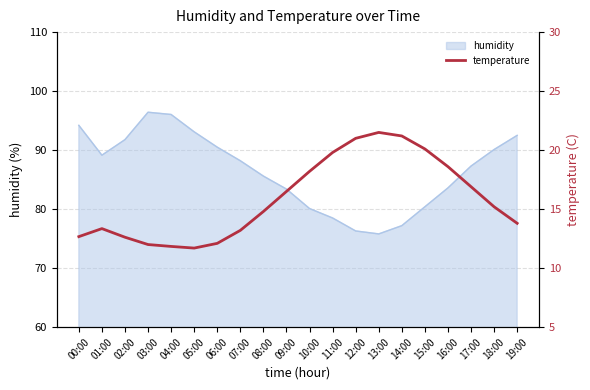

True or false: humidity has a value of 75.8 at 13:00.

True